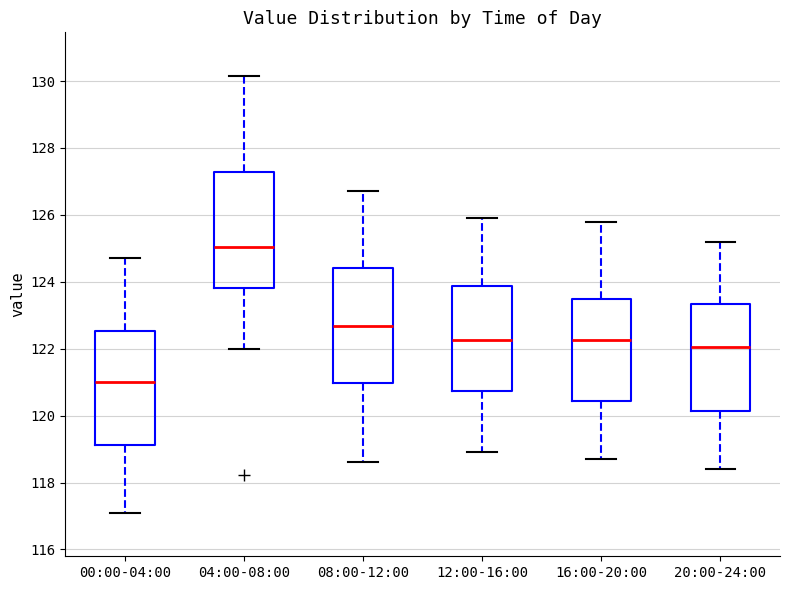

Reading left to right, read every box against the y-axis: the position of its median line, the range the box covers, and the ends of its whiskers. The values are not printed on the chart, so give them approximately, as read against the axis.

00:00-04:00: median 121.0, box 119.2 to 122.6, whiskers 117.2 to 124.8
04:00-08:00: median 125.0, box 123.8 to 127.2, whiskers 122.0 to 130.2
08:00-12:00: median 122.6, box 121.0 to 124.4, whiskers 118.6 to 126.8
12:00-16:00: median 122.2, box 120.8 to 123.8, whiskers 119.0 to 126.0
16:00-20:00: median 122.2, box 120.4 to 123.4, whiskers 118.8 to 125.8
20:00-24:00: median 122.0, box 120.2 to 123.4, whiskers 118.4 to 125.2